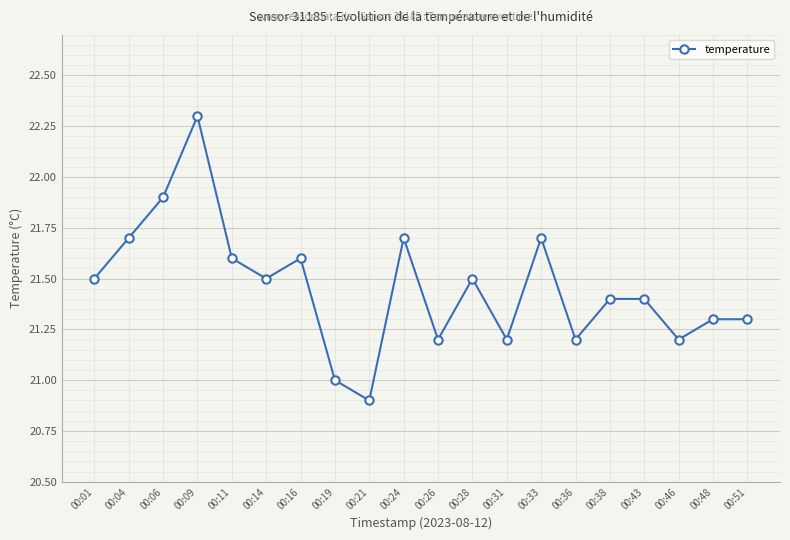

Does the chart display data point markers on the line(s)?

Yes